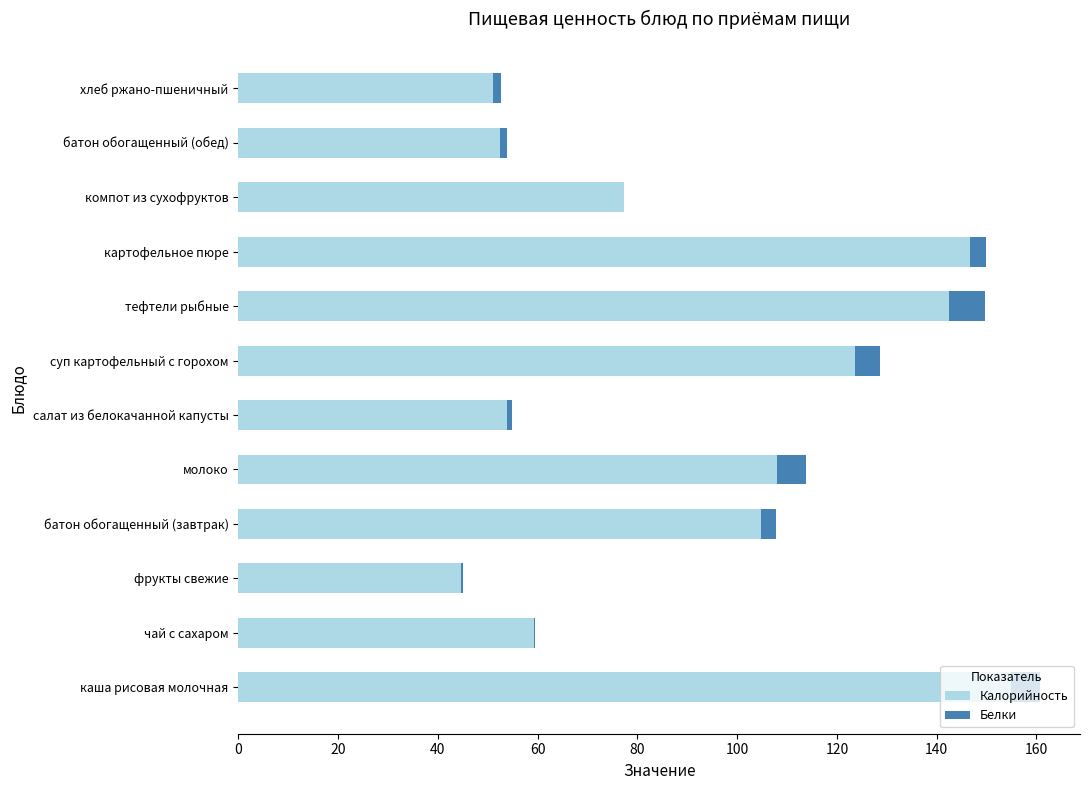

What is the maximum value for Калорийность?

155.0